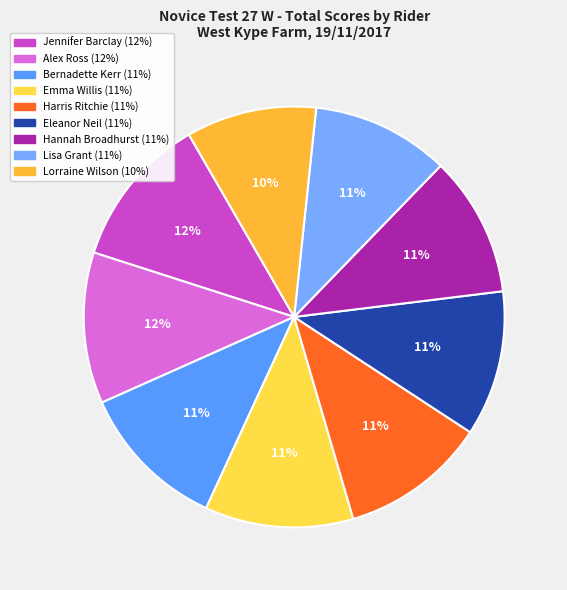

What is the largest slice in the pie chart?

Jennifer Barclay